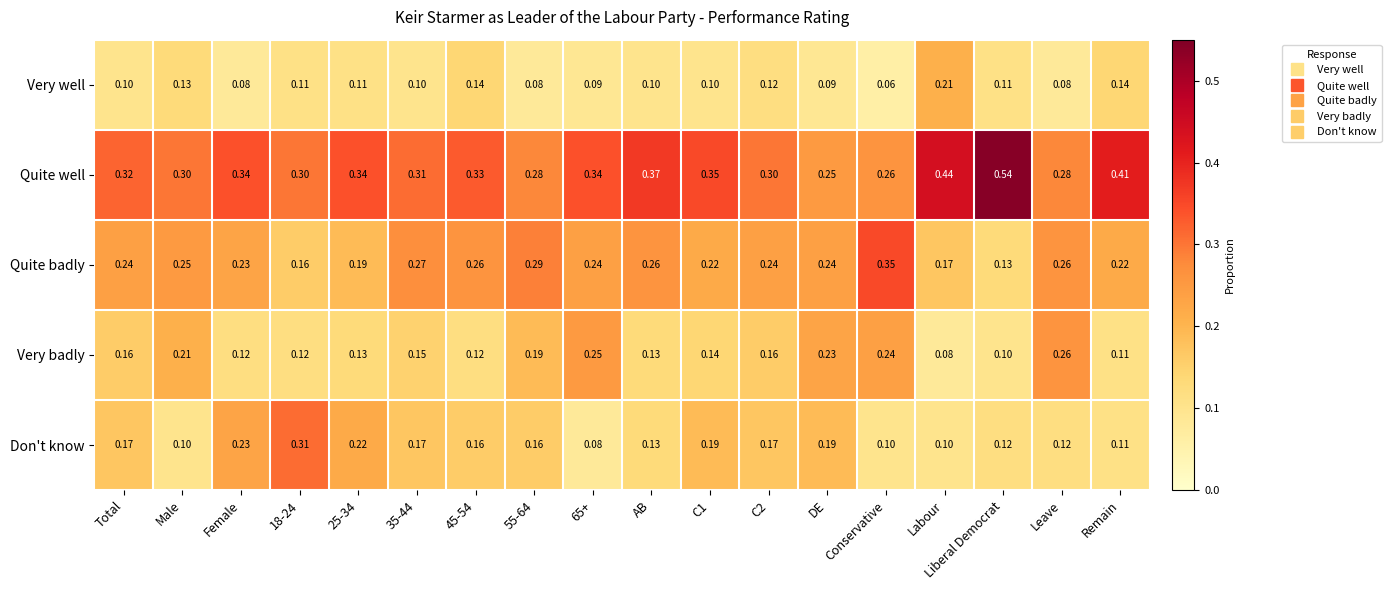

Which series changed the most between C1 and Labour?

Very well